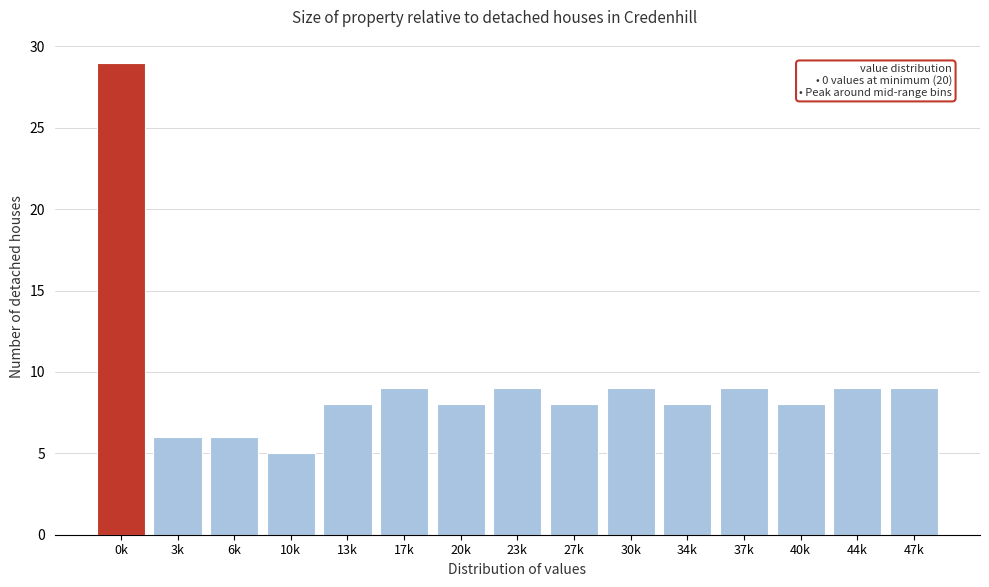

Reading left to right, what are all the values shown in this chart?

29	6	6	5	8	9	8	9	8	9	8	9	8	9	9